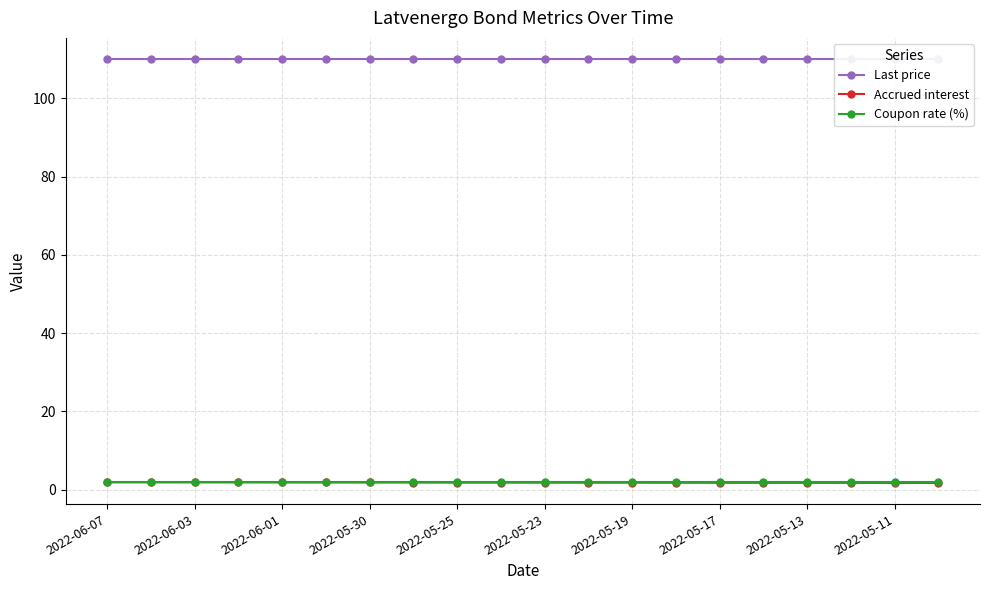

Rank the series at 2022-05-23 from highest to lowest value.

Last price, Coupon rate (%), Accrued interest